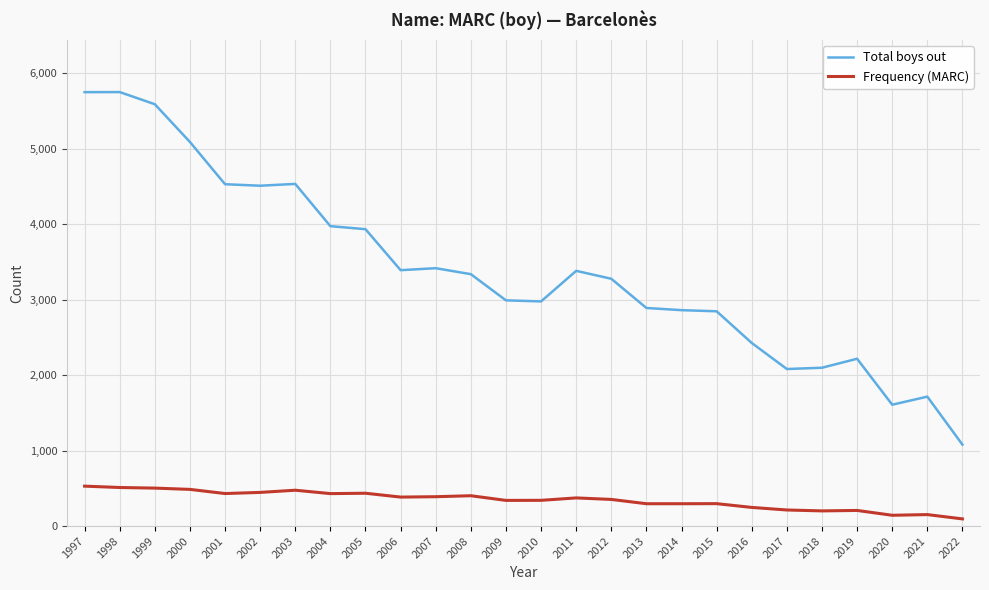

At 2002, list the series in order from smallest to largest.

Frequency (MARC), Total boys out